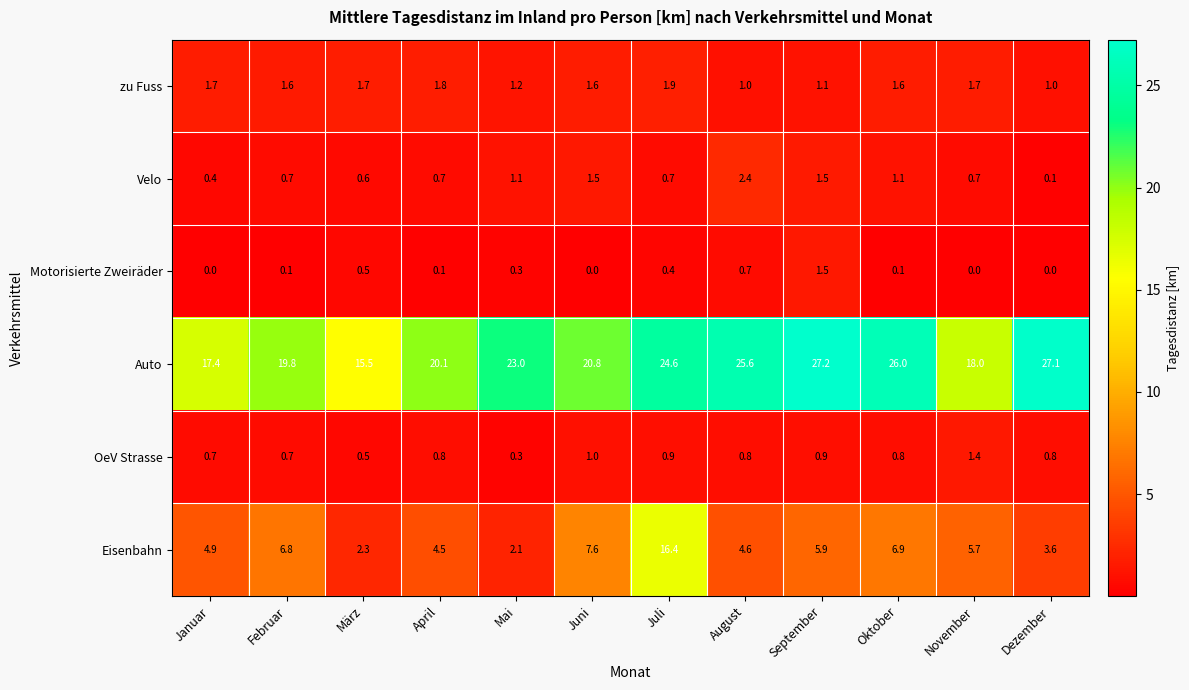

What is the average value of the Auto series?

22.1